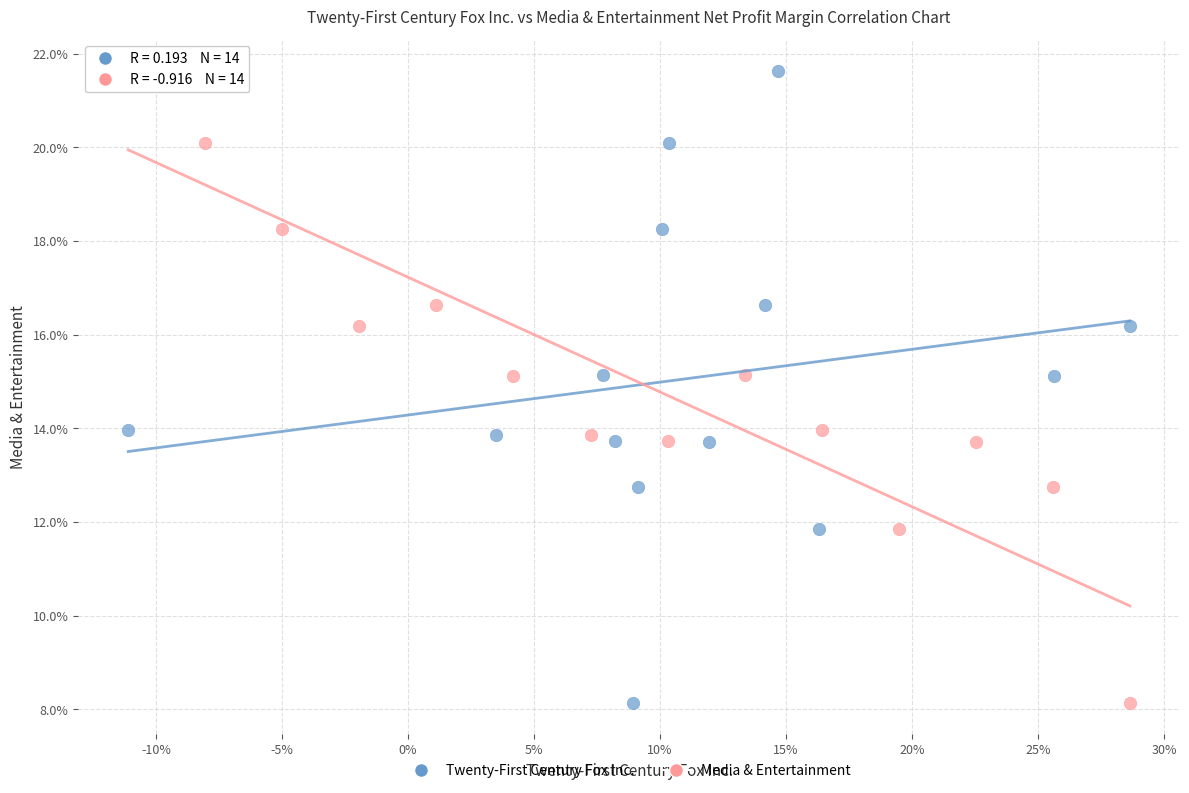

What are all the series names shown in the legend?

Twenty-First Century Fox Inc., Media & Entertainment